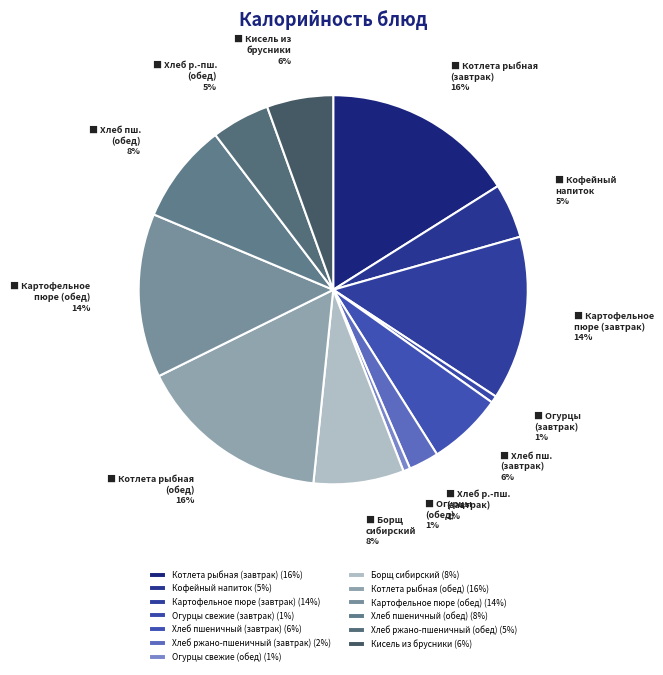

Count the number of slices in the pie.

13